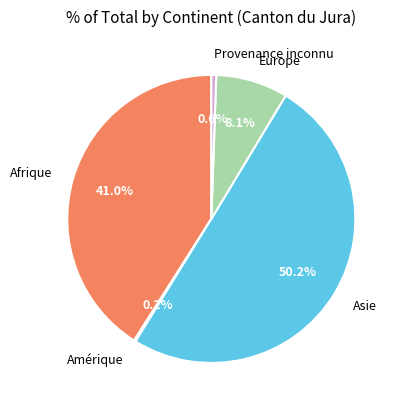

What is the largest slice in the pie chart?

Asie